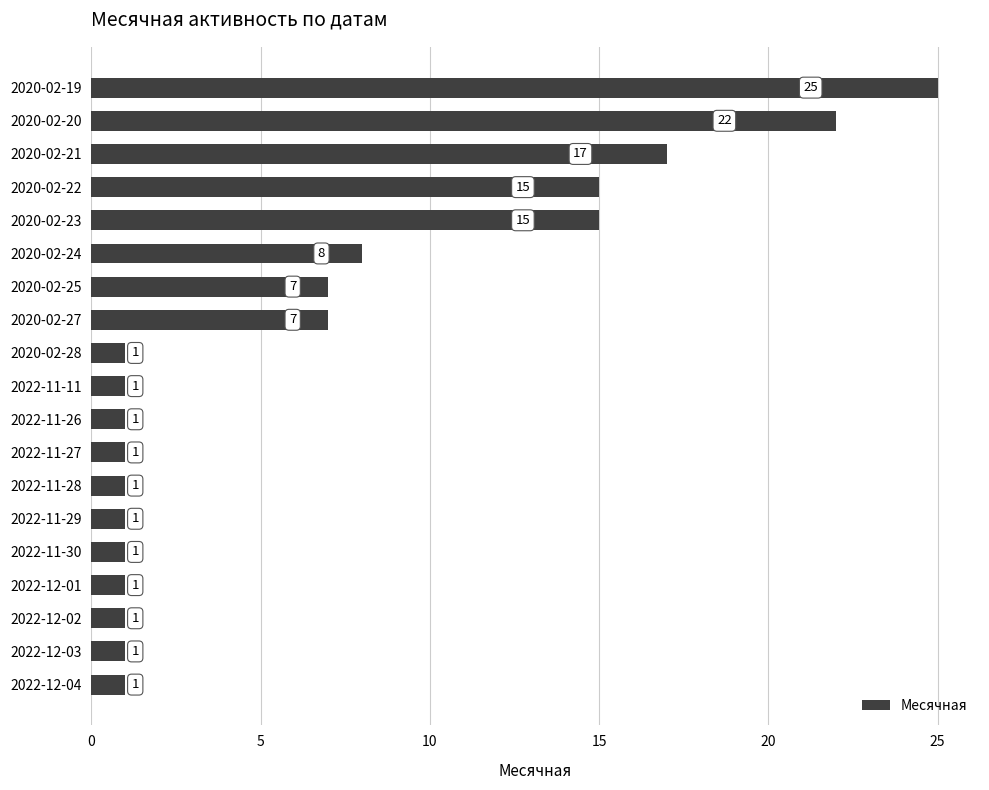

What is the minimum value shown in the chart?

1